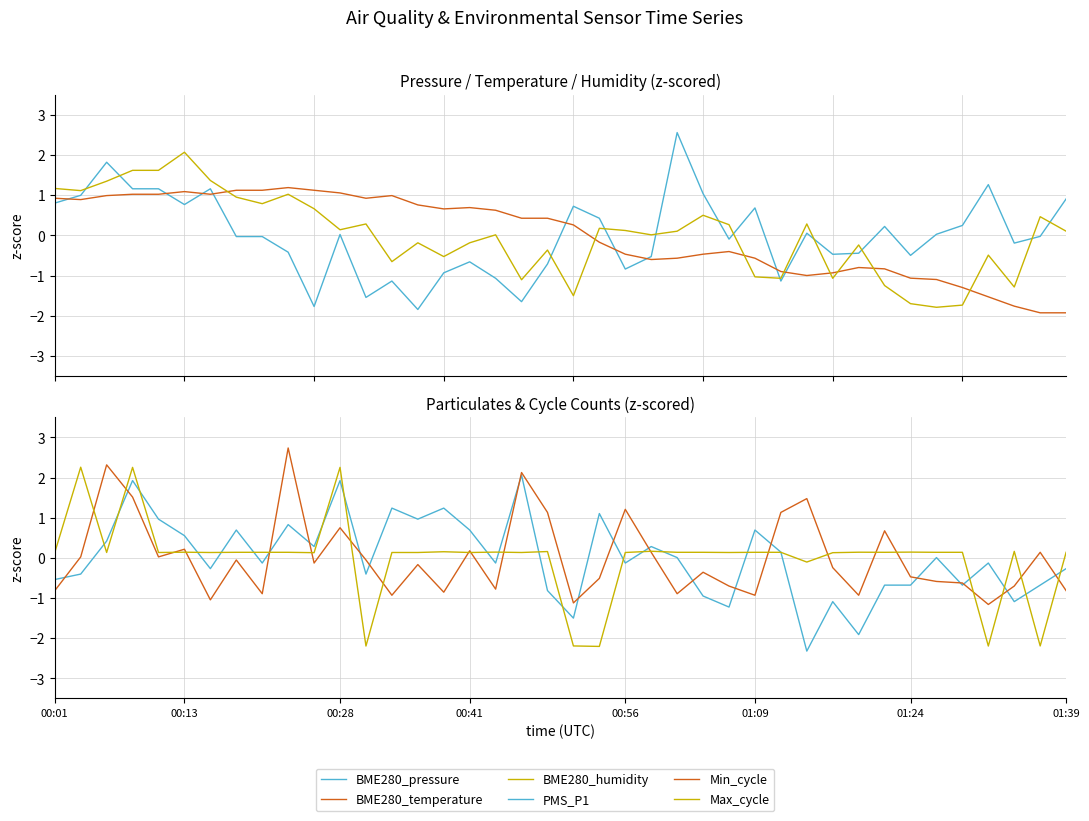

What is the minimum value shown in the chart?

-2.3